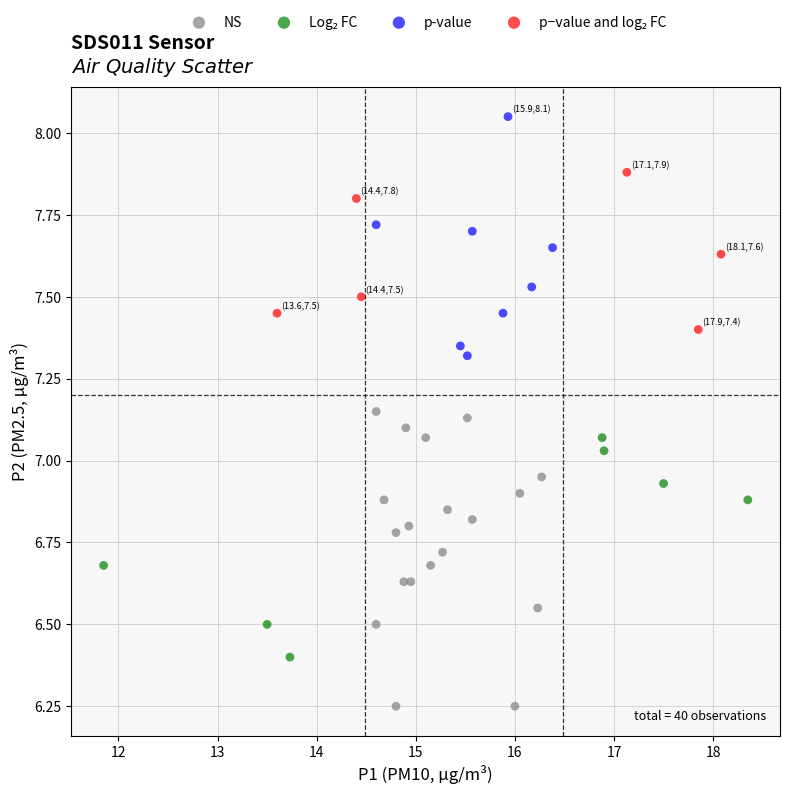

Which series has the widest spread of Y values?

NS